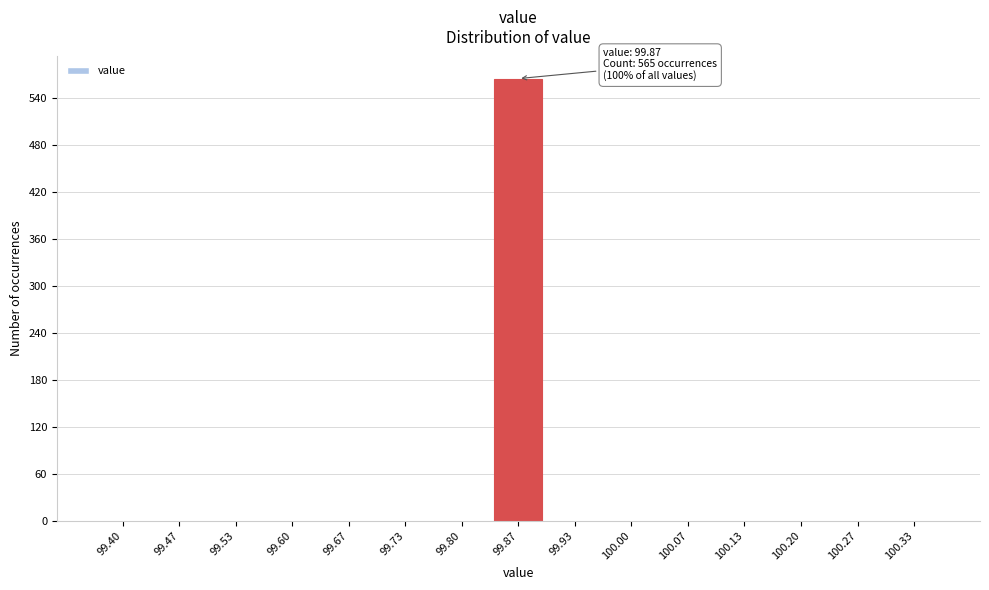

Reading left to right, extract all data points from this chart.

99.40=0	99.47=0	99.53=0	99.60=0	99.67=0	99.73=0	99.80=0	99.87=565	99.93=0	100.00=0	100.07=0	100.13=0	100.20=0	100.27=0	100.33=0